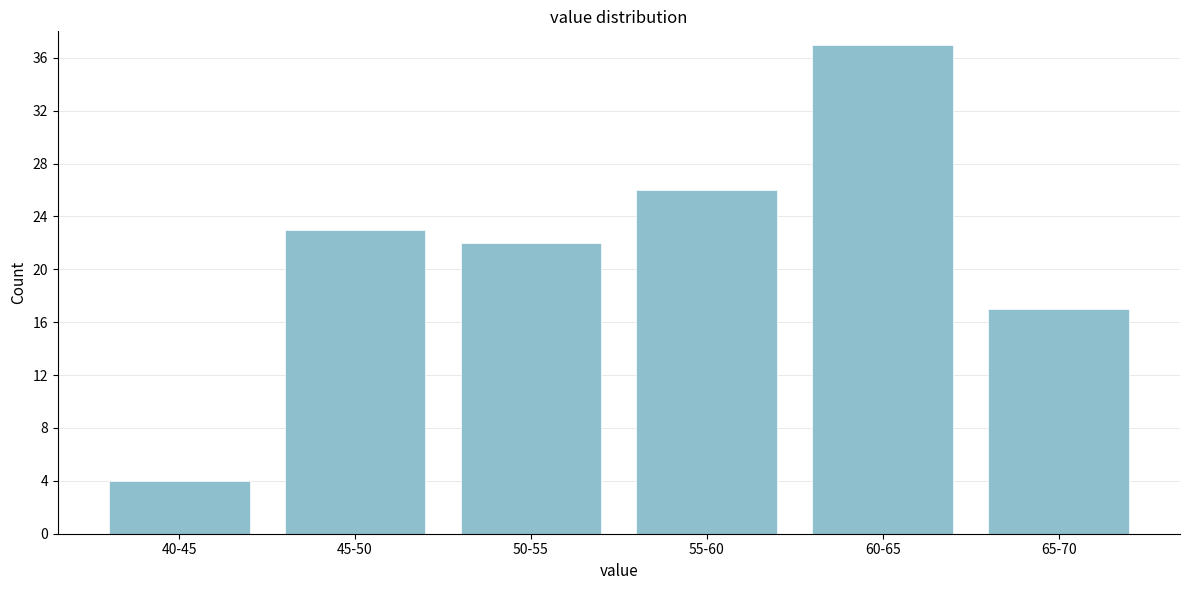

Reading right to left, list all the values displayed in this chart.

65-70=17	60-65=37	55-60=26	50-55=22	45-50=23	40-45=4